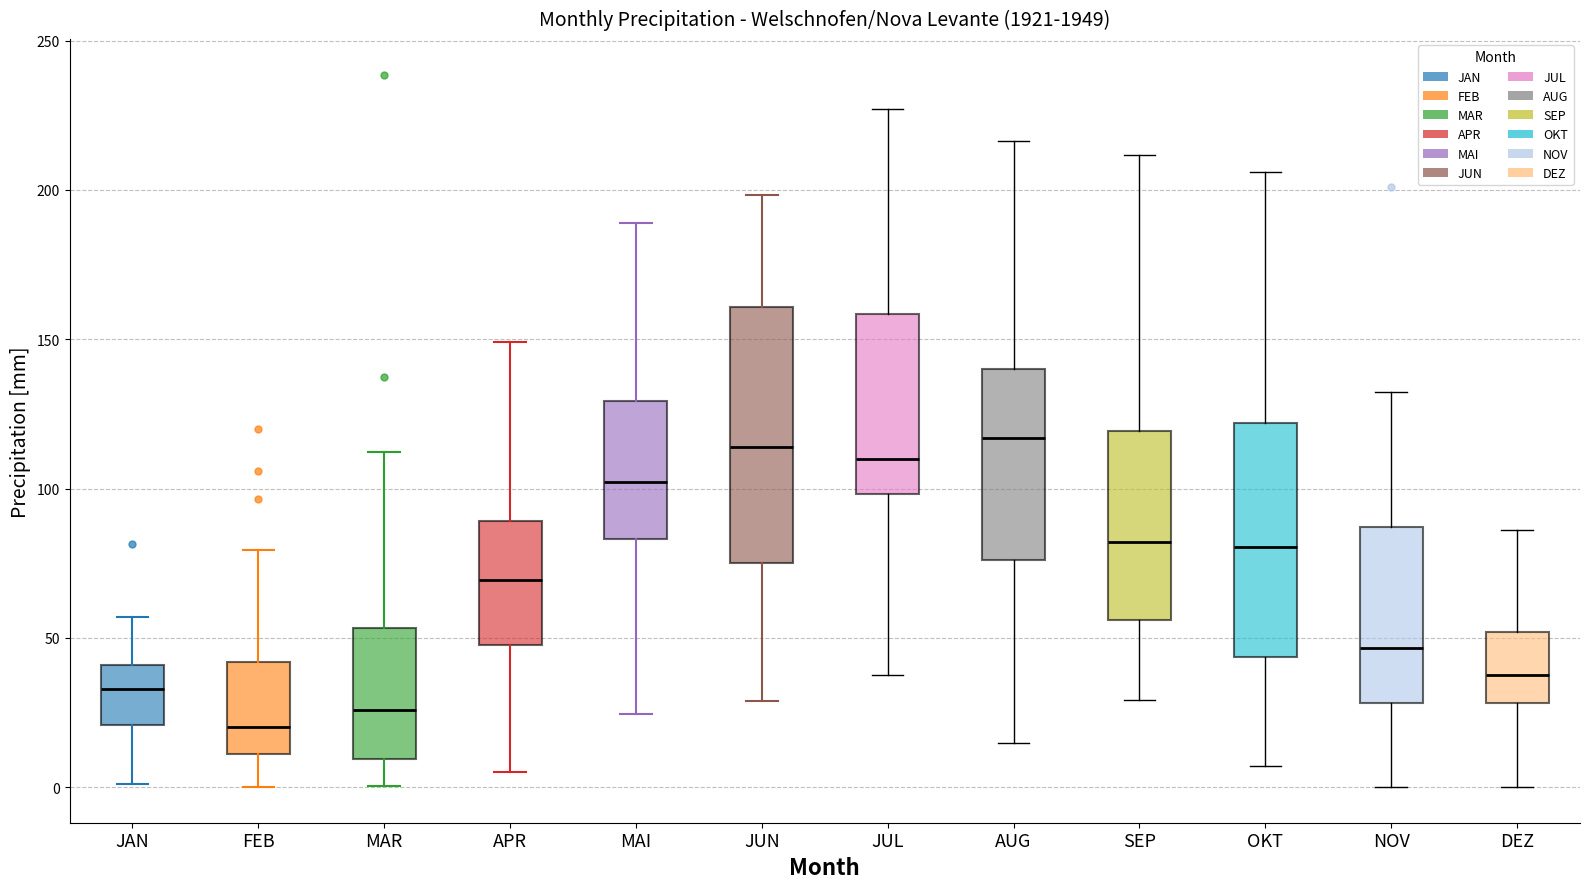

Comparing the boxes themselves (not the whiskers), which one is the tallest?

JUN